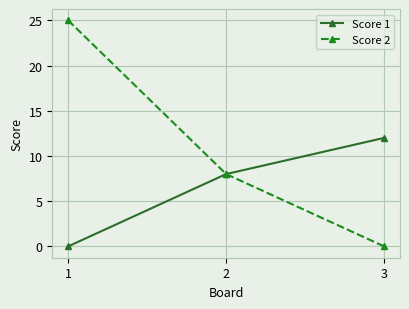

List the series in order of their overall mean, highest first.

Score 2, Score 1